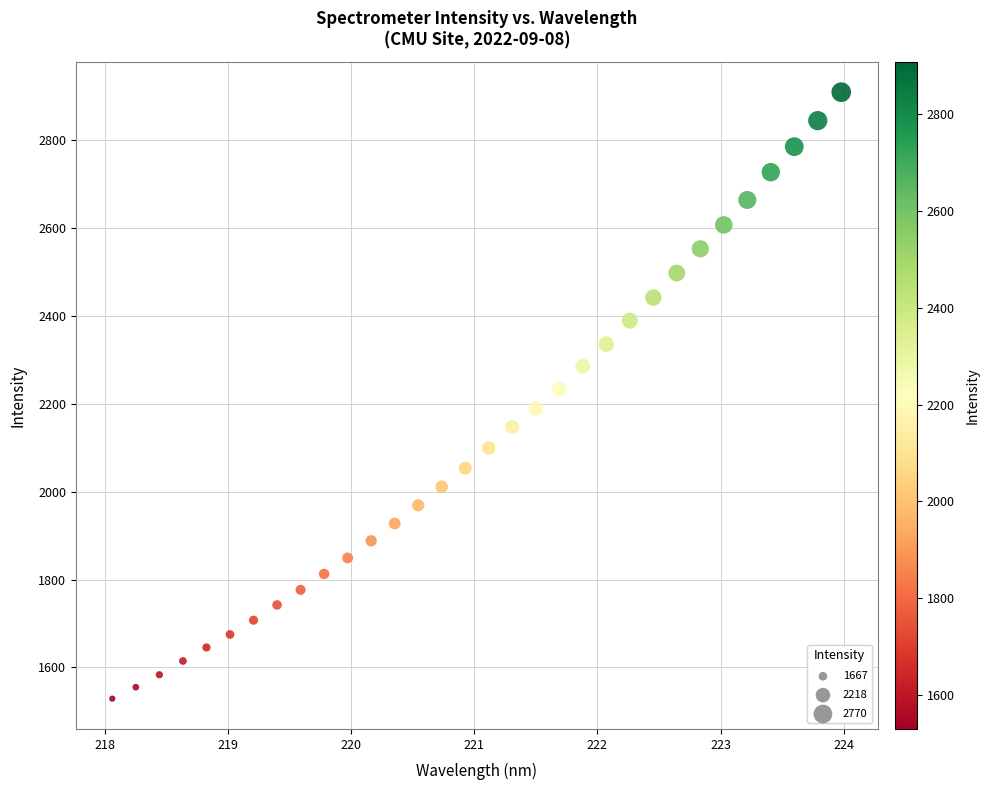

What is the range of Y values (max minus min)?

1379.5